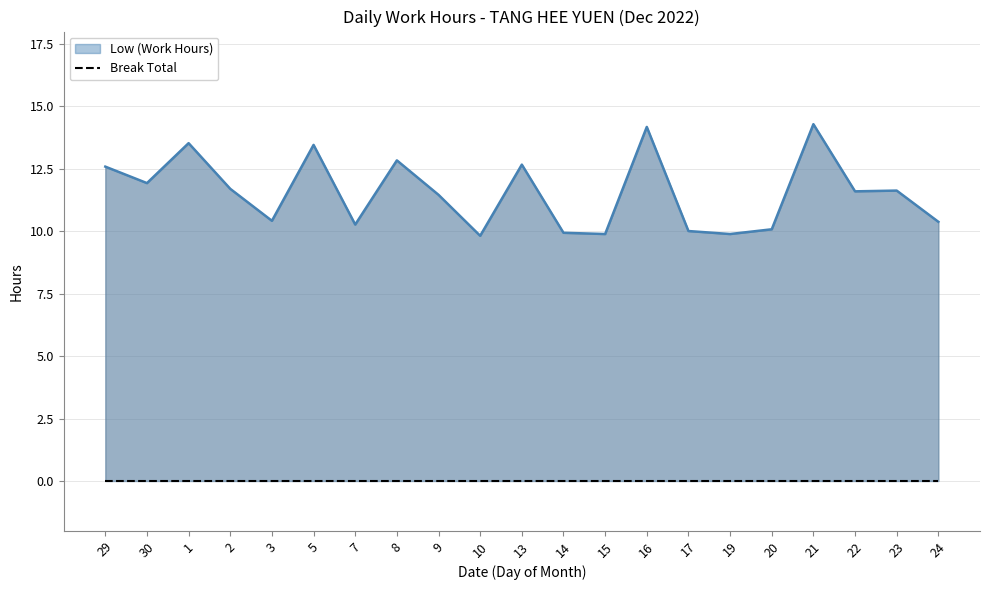

True or false: there are more than 0 points higher than both neighbors.

True